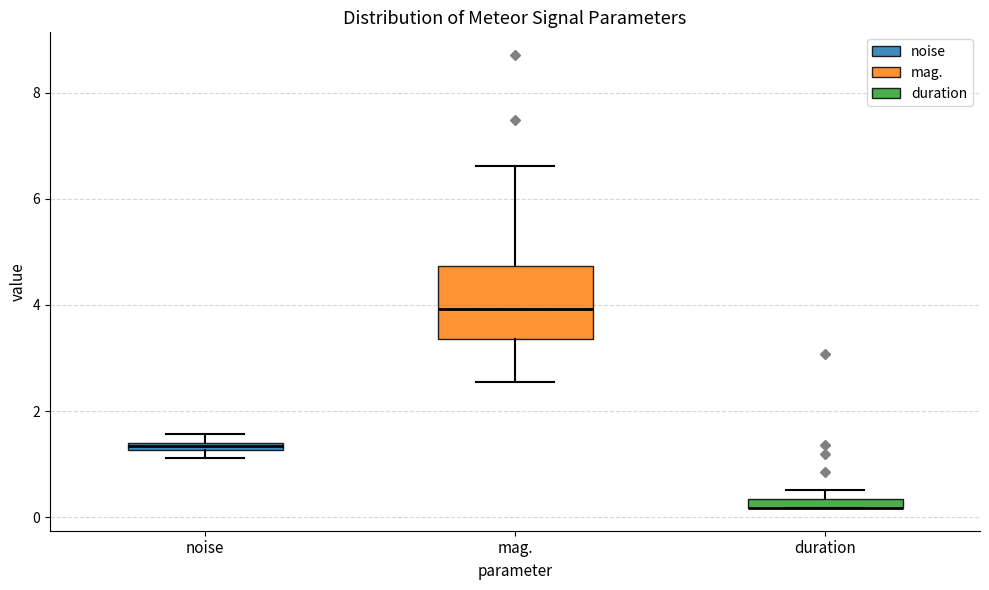

Where is the lower edge of the box for duration on the y-axis? The values are not printed on the chart, so give them approximately, as read against the axis.

0.2